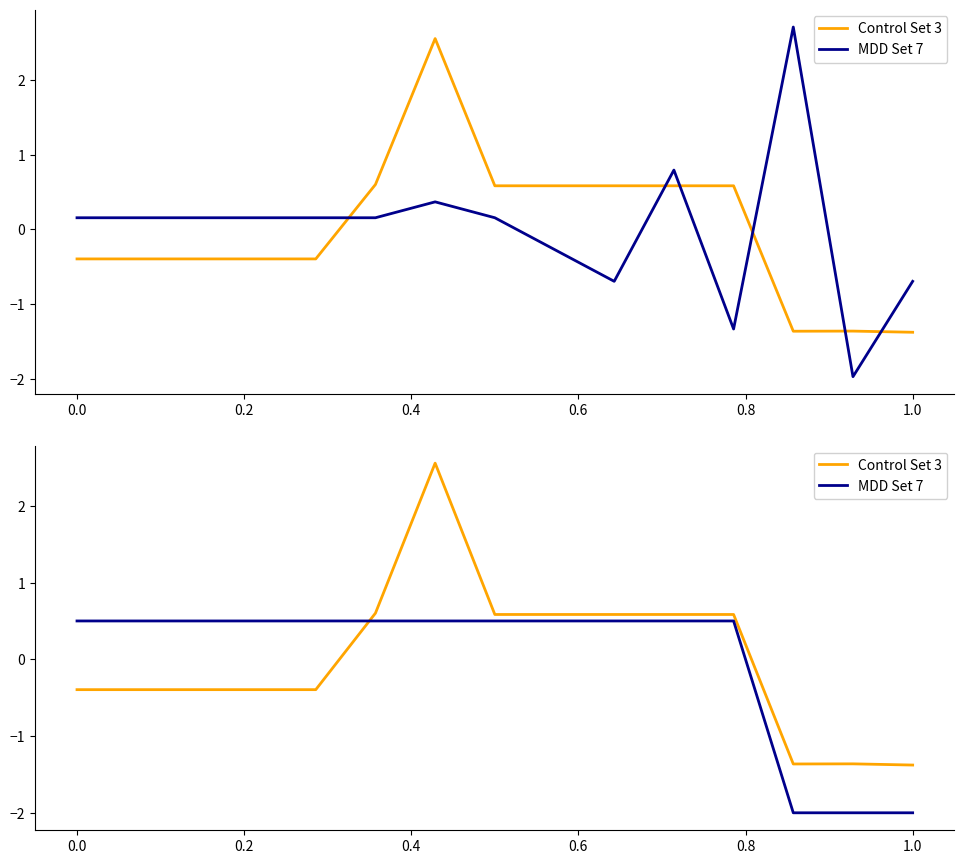

List the series in order of their peak value, lowest first.

MDD Set 7, Control Set 3